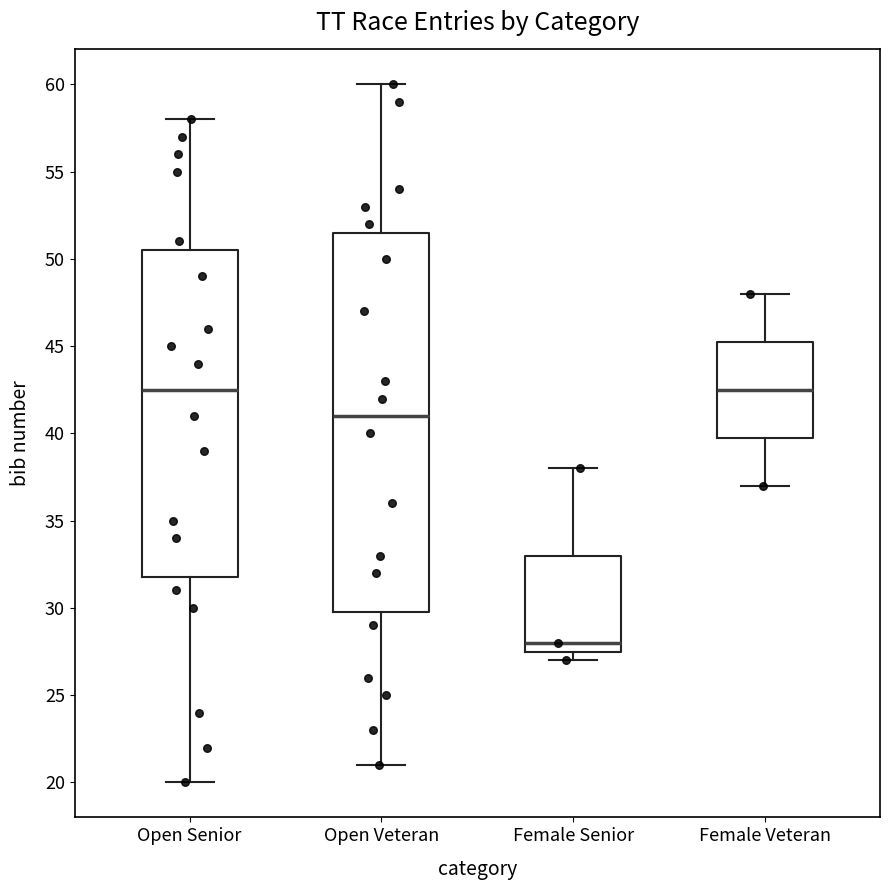

Which box's median line is the lowest?

Female Senior